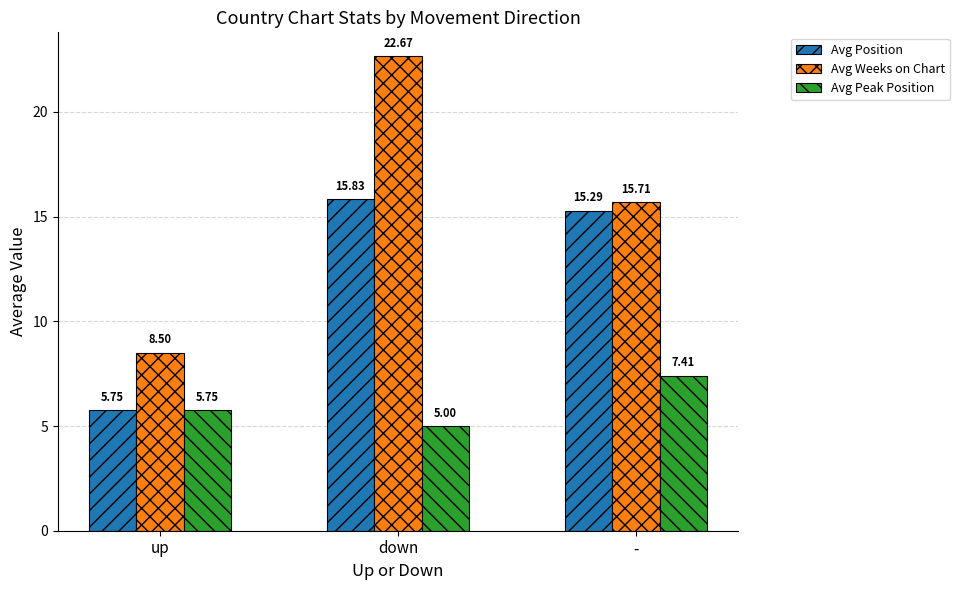

What is the total value across all series at -?

38.4